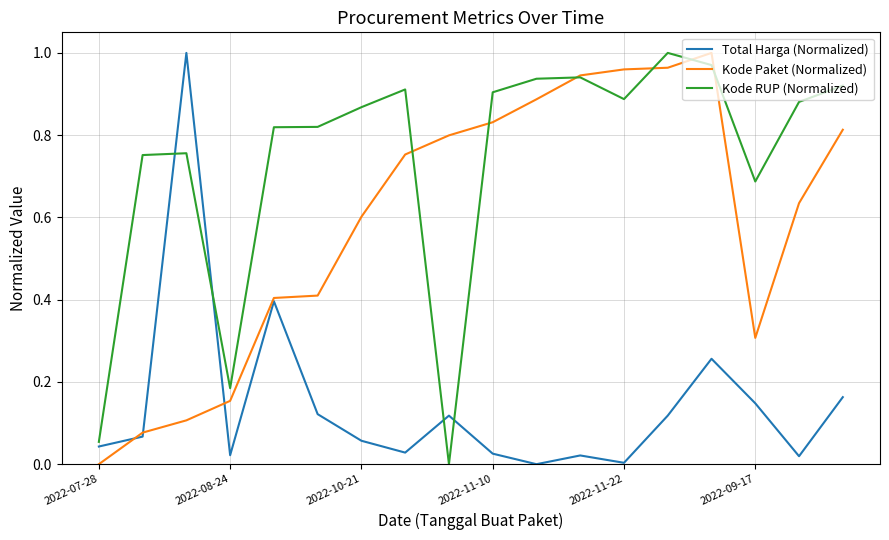

Rank the series by their average value, from highest to lowest.

Kode RUP (Normalized), Kode Paket (Normalized), Total Harga (Normalized)